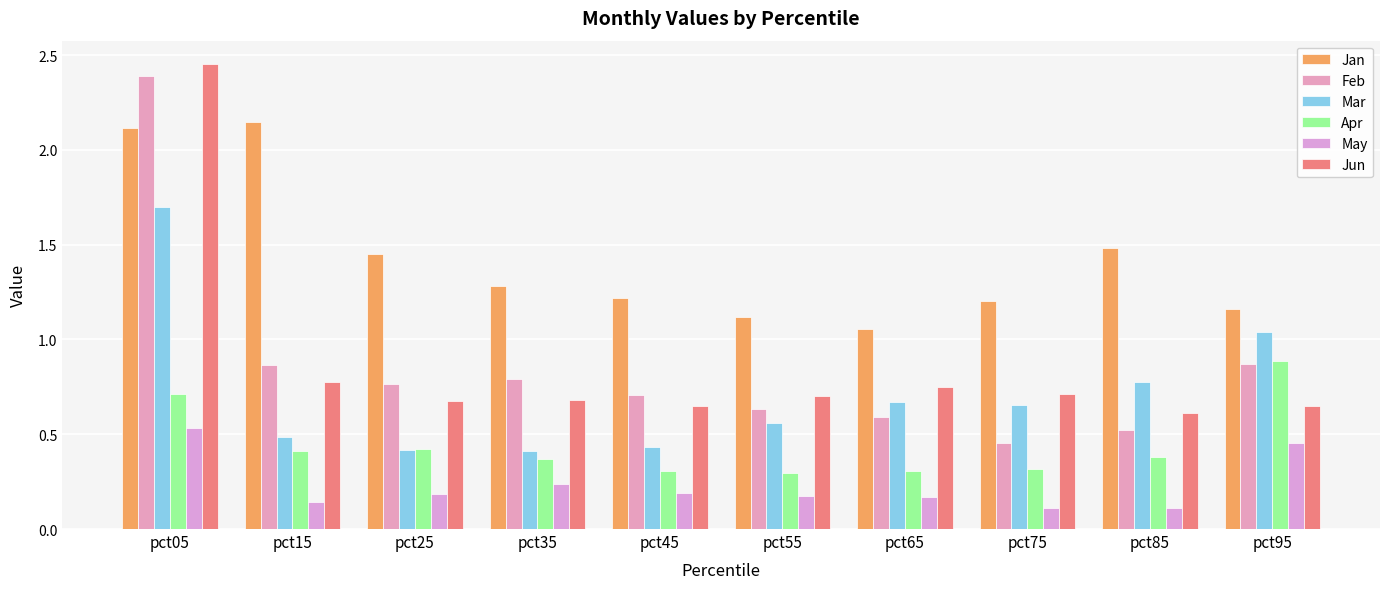

How many groups of bars are there?

10